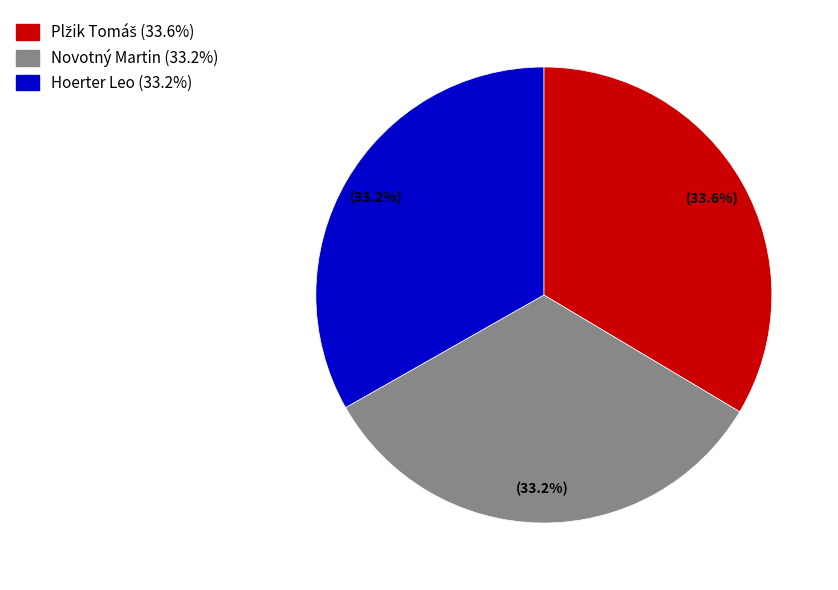

What portion of the pie excludes Hoerter Leo (33.2%)?

66.8%